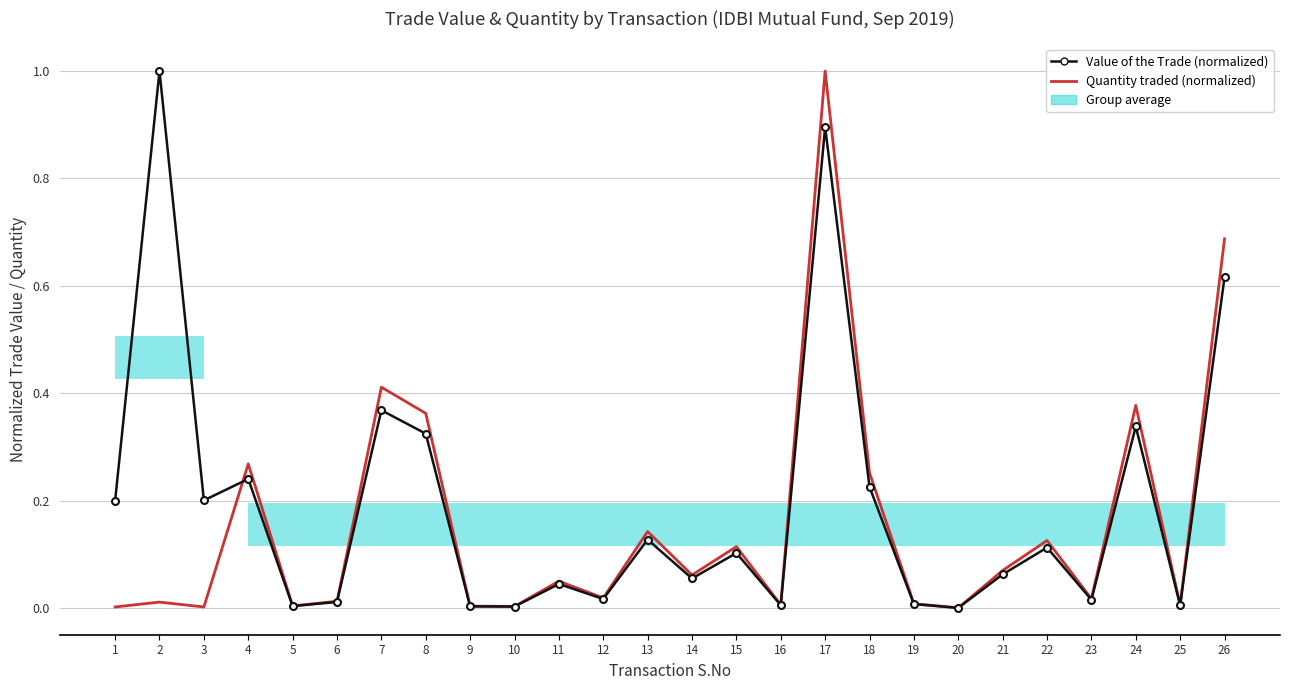

At how many categories does at least one series exceed 0?

26